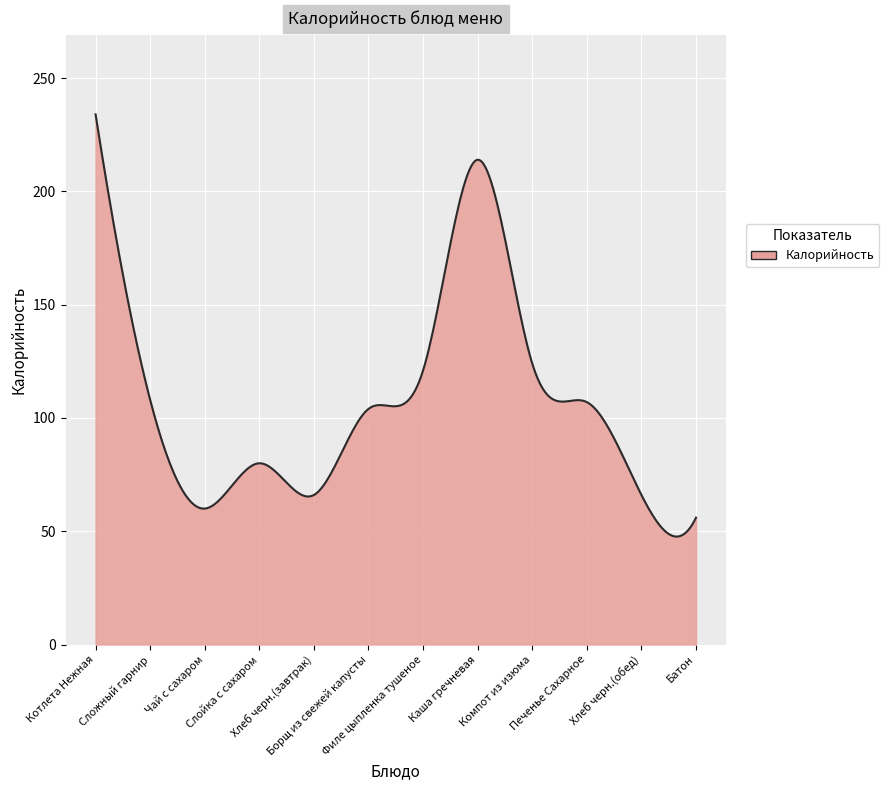

What is the sum of all values?

32165.9